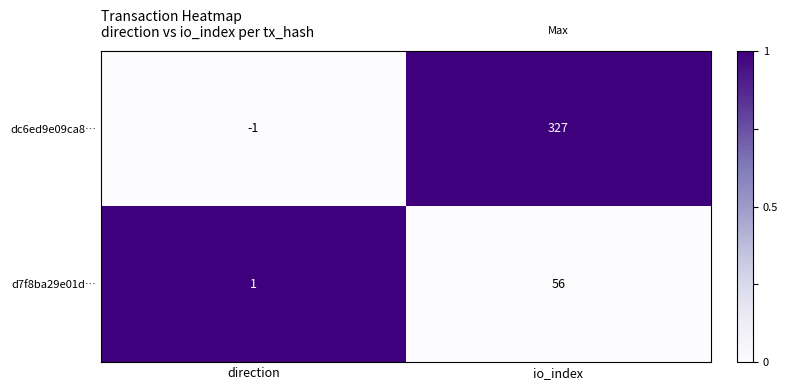

How many distinct data groups are displayed?

2